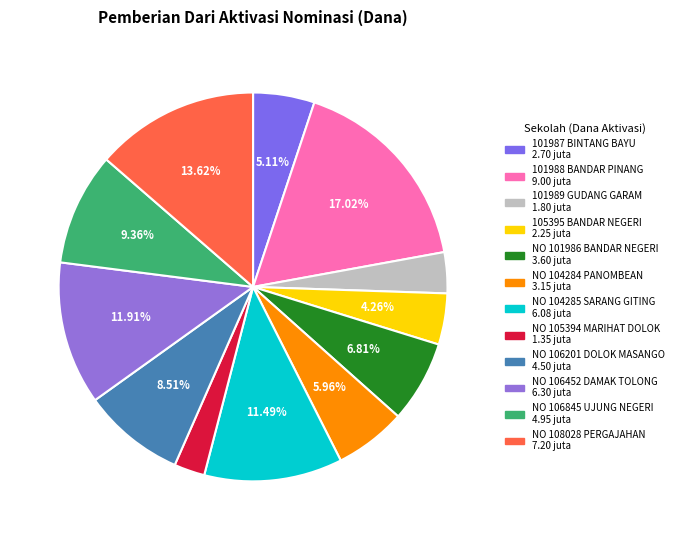

Rank the categories by value from lowest to highest.

SD NEGERI NO 105394 MARIHAT DOLOK, SD NEGERI 101989 GUDANG GARAM, SD NEGERI 105395 BANDAR NEGERI, SD NEGERI 101987 BINTANG BAYU, SD NEGERI NO 104284 PANOMBEAN, SD NEGERI NO 101986 BANDAR NEGERI, SD NEGERI NO 106201 DOLOK MASANGO, SD NEGERI NO 106845 UJUNG NEGERI, SD NEGERI NO 104285 SARANG GITING, SD NEGERI NO 106452 DAMAK TOLONG, SD NEGERI NO 108028 PERGAJAHAN, SD NEGERI 101988 BANDAR PINANG